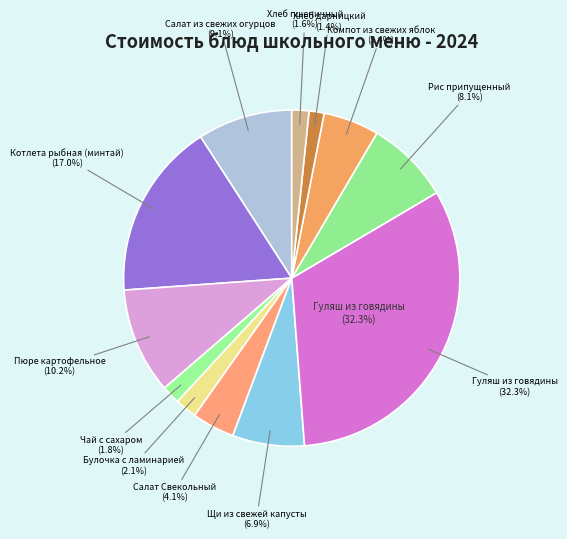

To the nearest percent, what portion does Гуляш из говядины represent?

32%